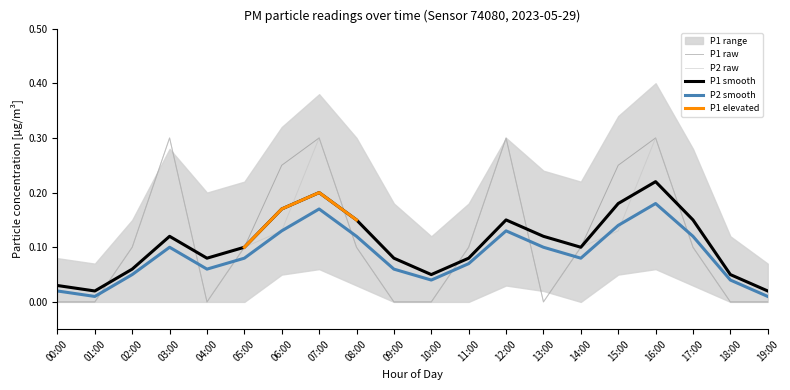

Is it true that P2_smooth equals 0.1 at 17:00?

False